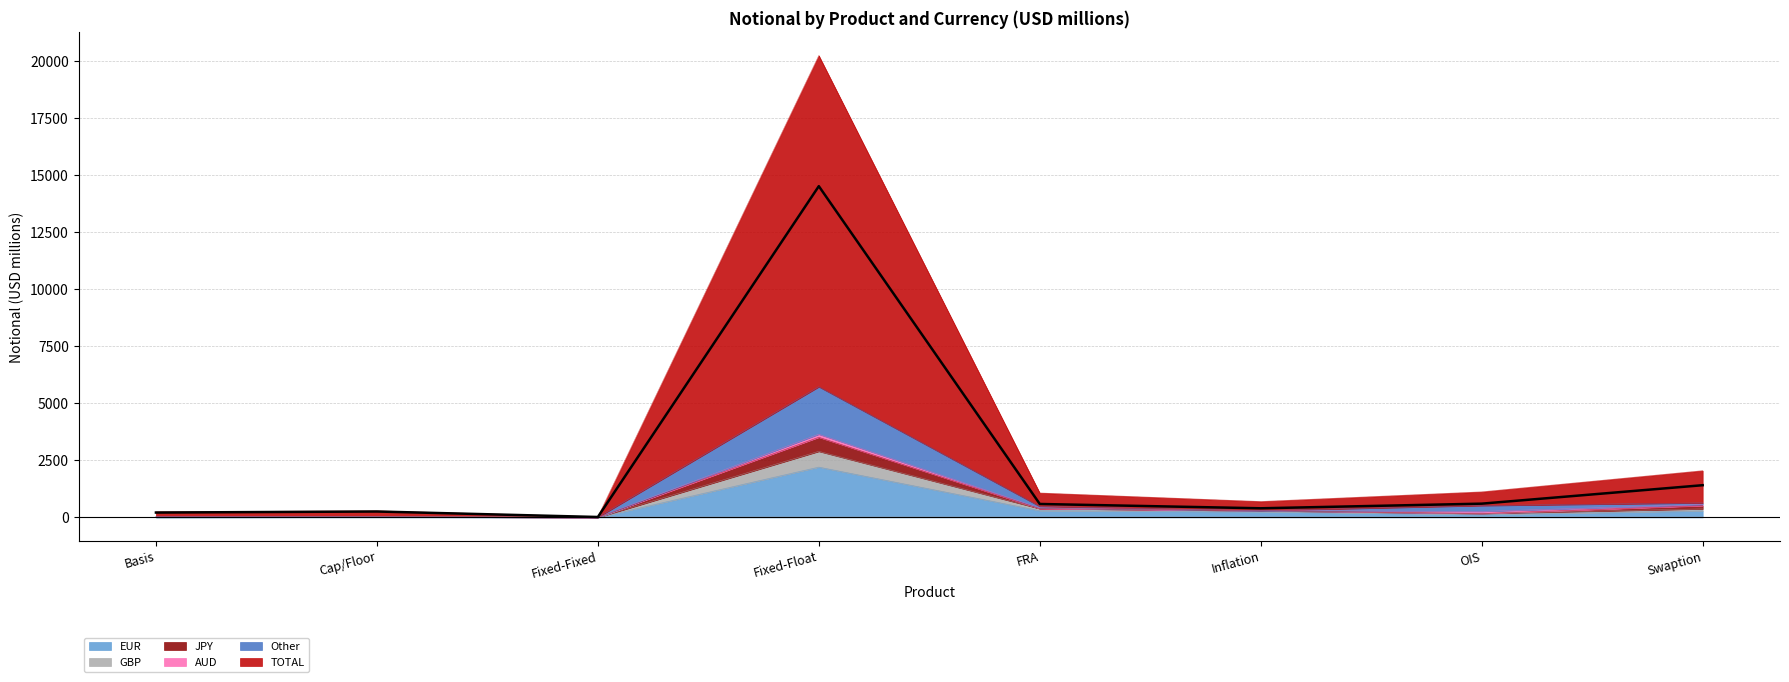

The EUR series shows 1263 at Fixed-Fixed. True or false?

False